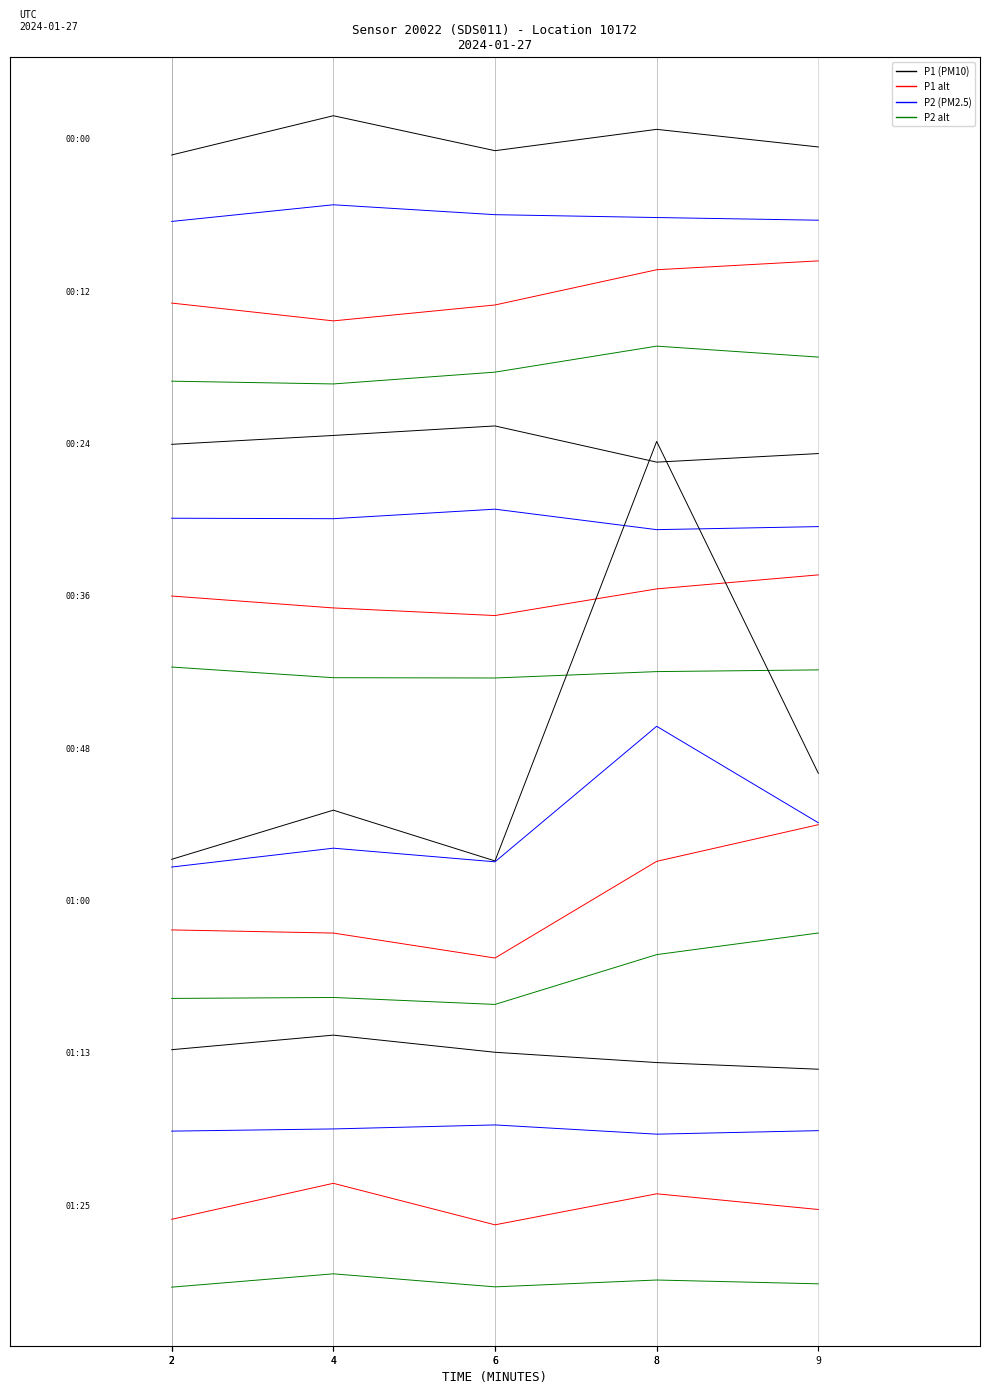

True or false: P2 row0 and P1 row0 cross at least once.

False